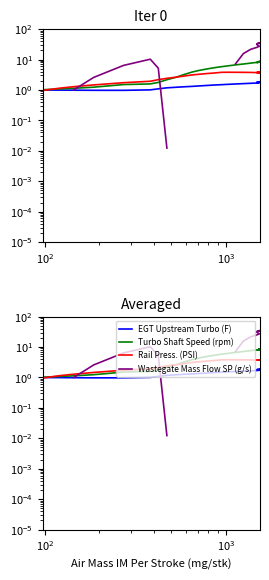

What is the difference between the maximum and second lowest values in the EGT Upstream Turbo (F) series?

0.9